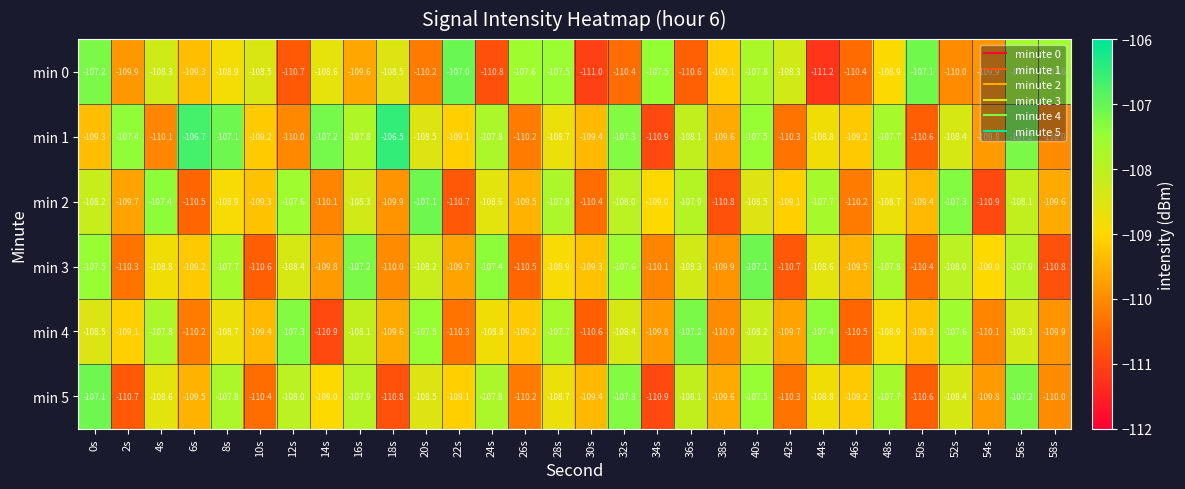

What is the average value of the min 5 series?

-109.0